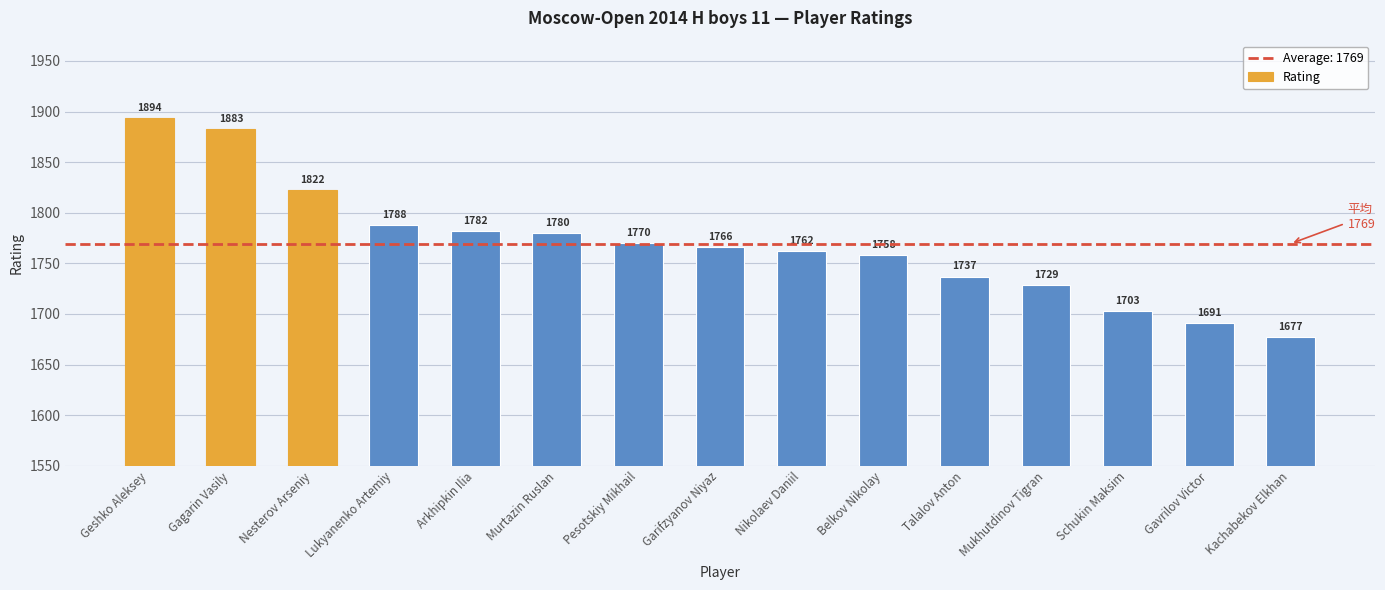

What is the ratio of the value at Geshko Aleksey to the value at Mukhutdinov Tigran?

1.1